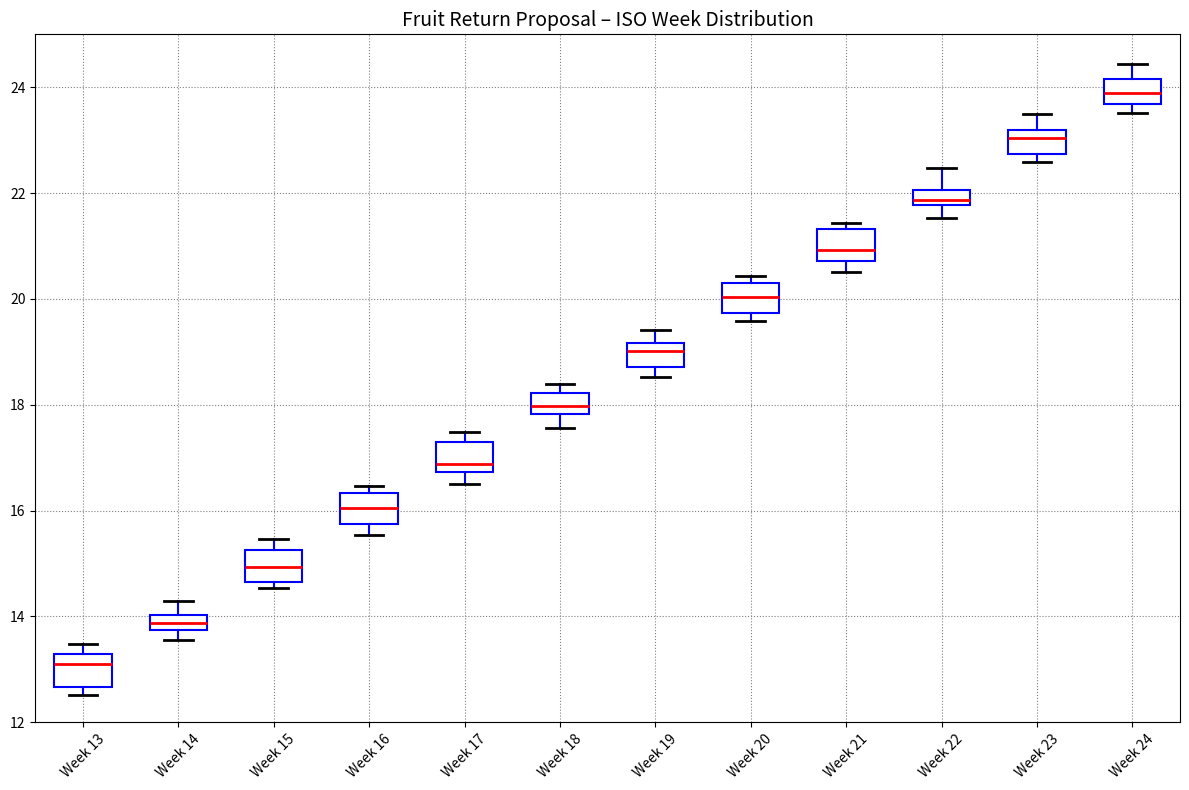

Where does the upper whisker of the box for Week 15 end on the y-axis? The values are not printed on the chart, so give them approximately, as read against the axis.

15.4